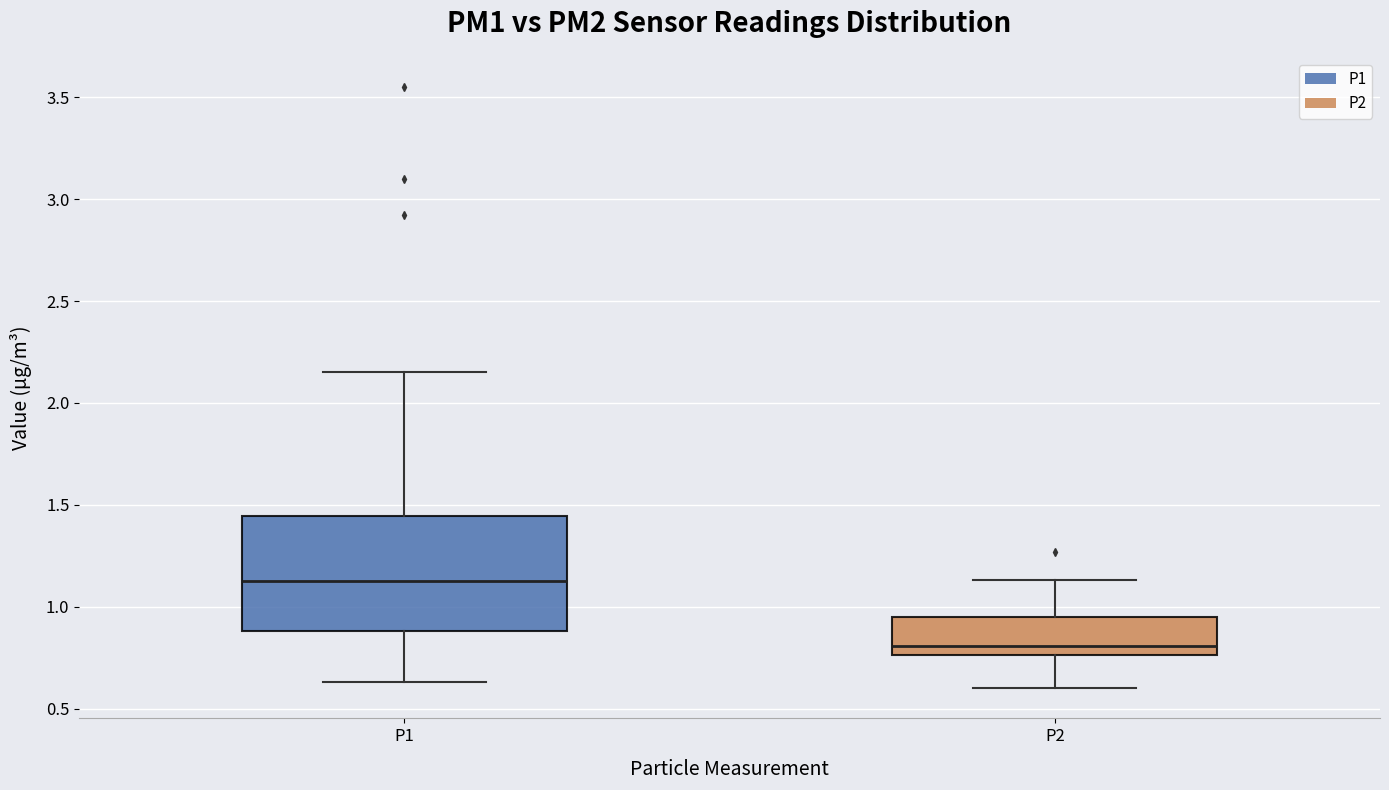

Comparing the boxes themselves (not the whiskers), which one is the tallest?

P1